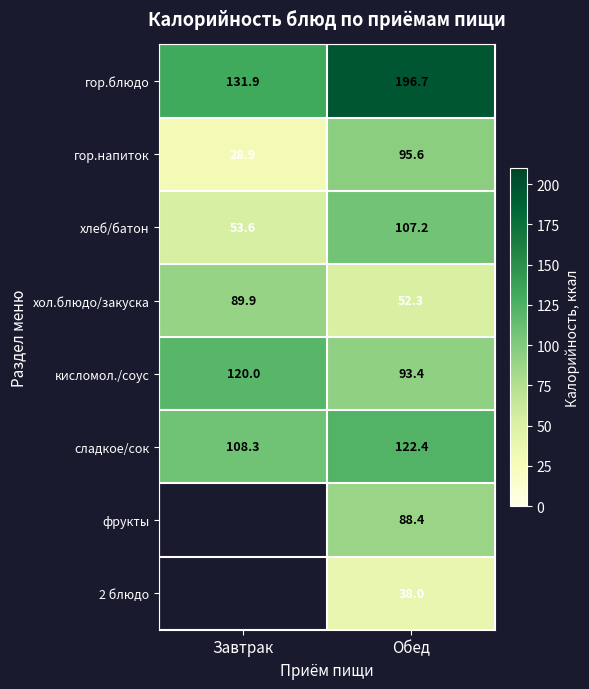

List the labels in order of гор.блюдо value, smallest first.

Завтрак, Обед